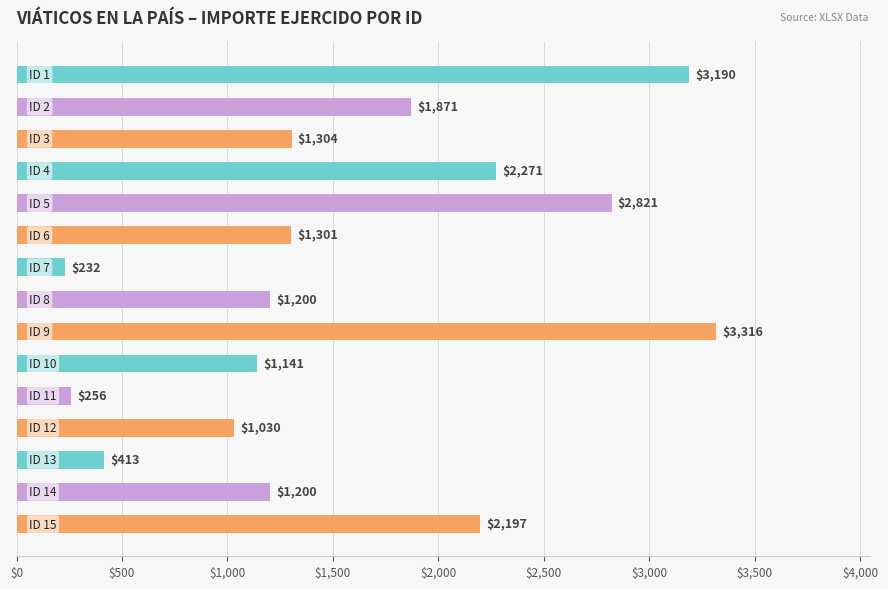

What is the difference between the second highest and minimum values?

2958.0